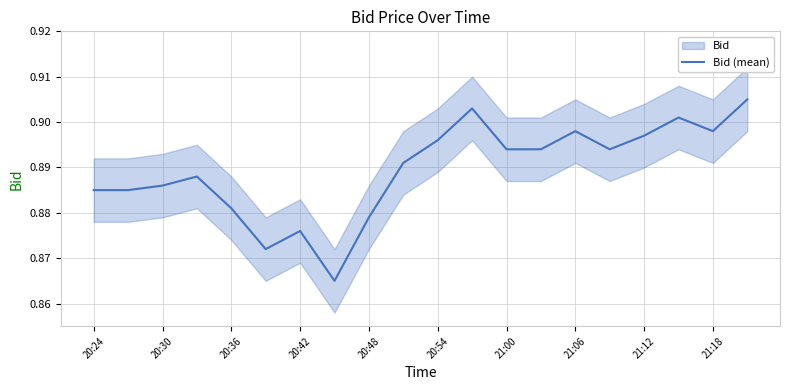

How many series are shown in this chart?

1